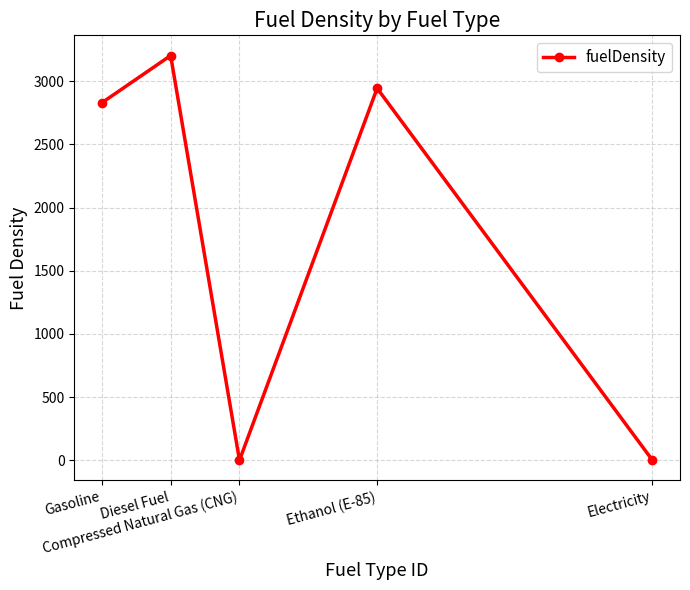

How many points are lower than both their immediate neighbors (excluding endpoints)?

1